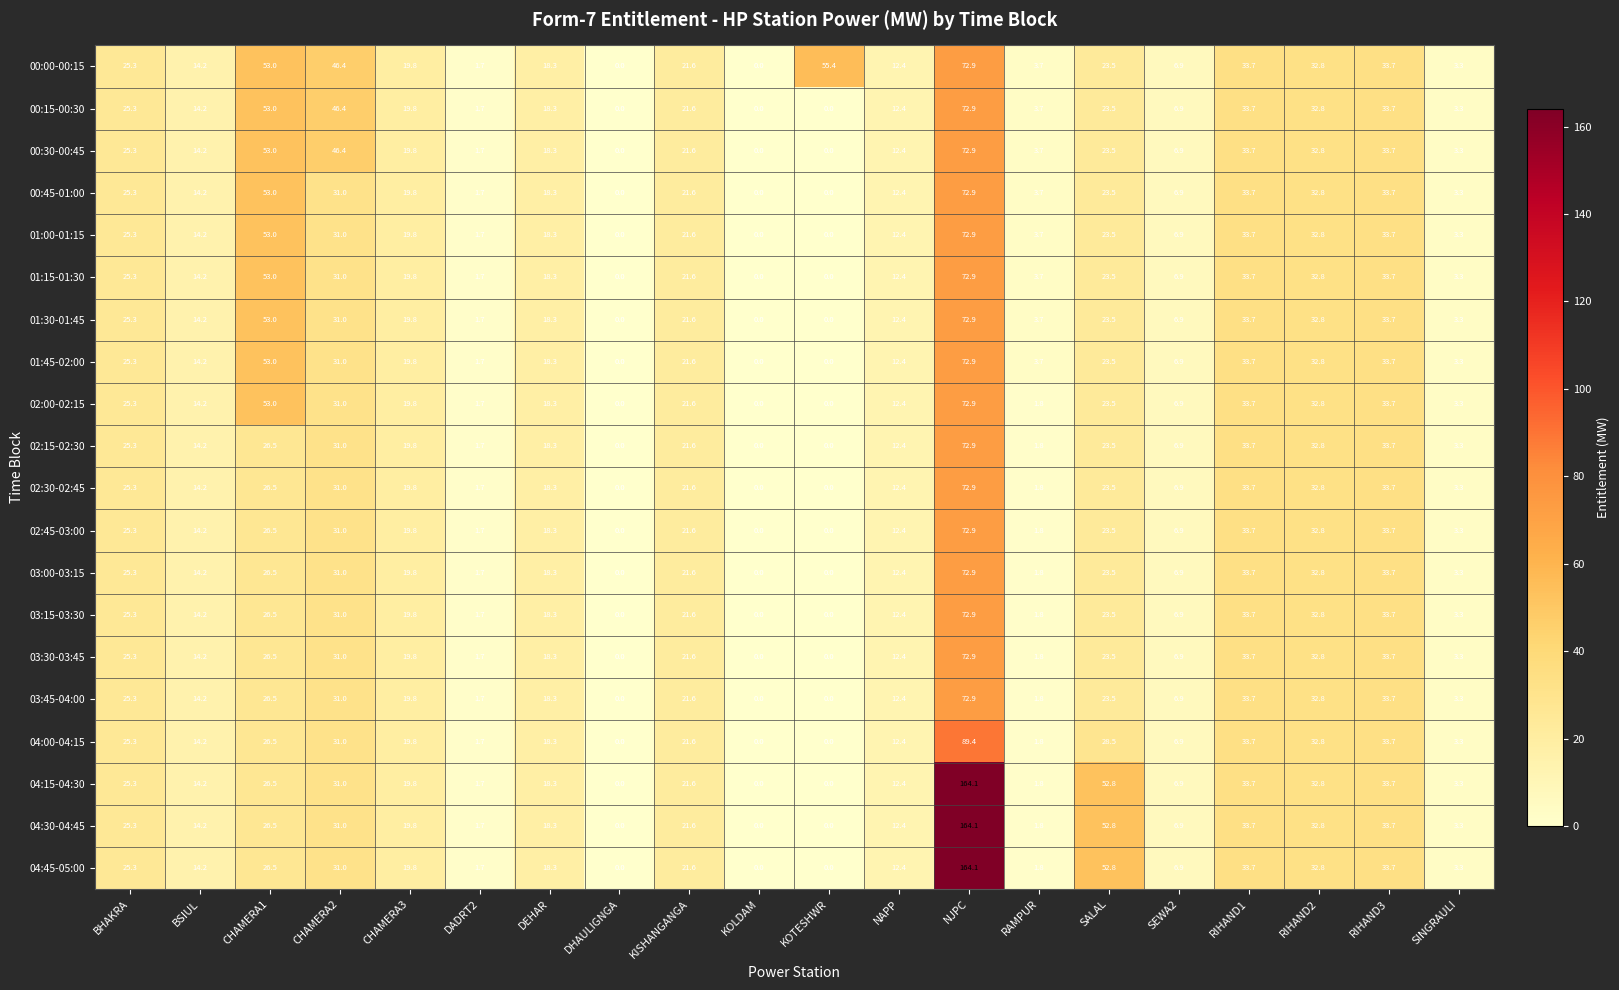

What is the spread (max minus min) of values at CHAMERA1?

26.5